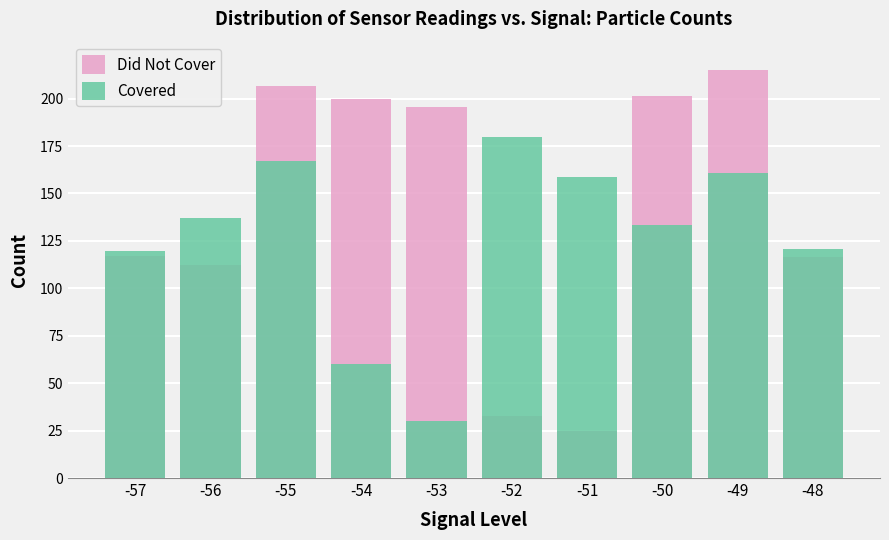

Reading right to left, transcribe all the data shown in this chart.

Did Not Cover: 116.7	215.0	201.2	25.0	32.5	195.6	199.7	206.8	112.0	116.9
Covered: 120.5	161.0	133.2	158.9	180.0	30.0	60.3	167.0	137.0	119.4